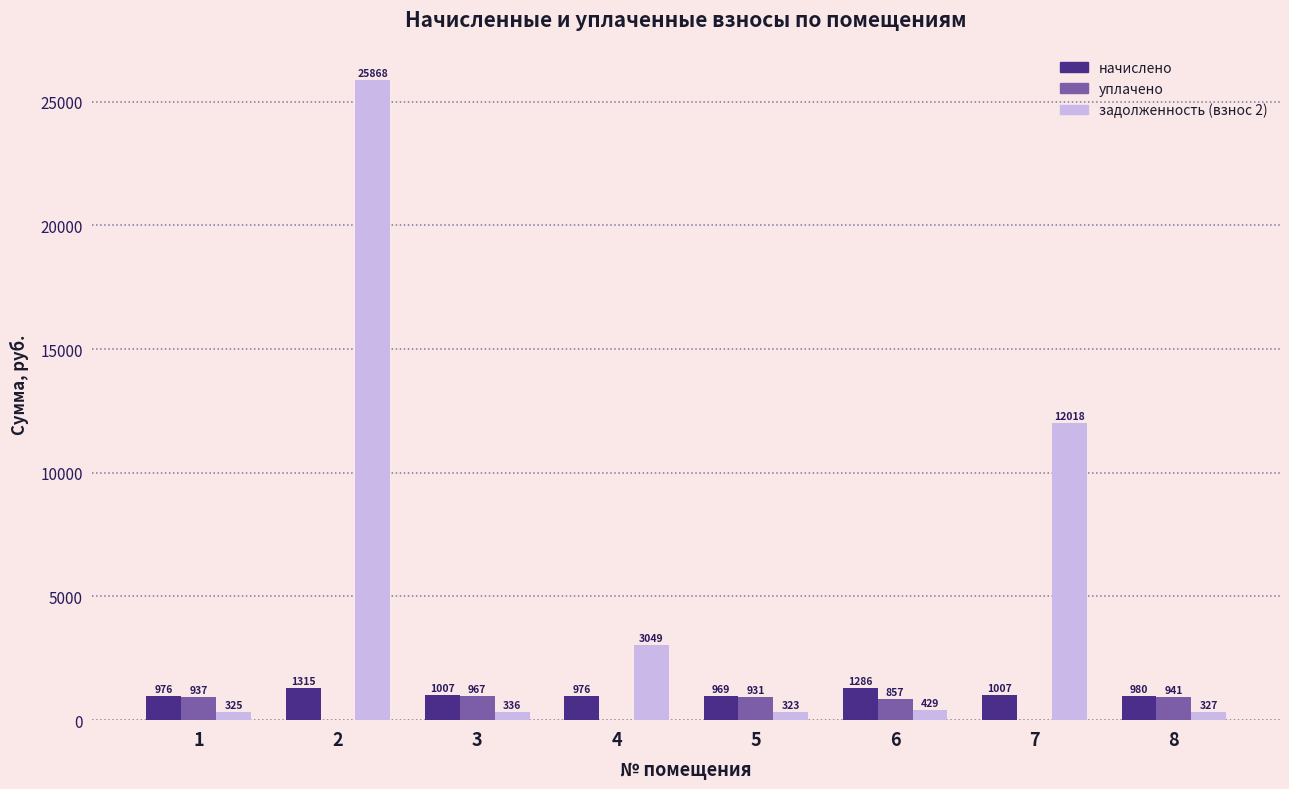

Is the value of уплачено at 7 greater than the value of начислено at 6?

No